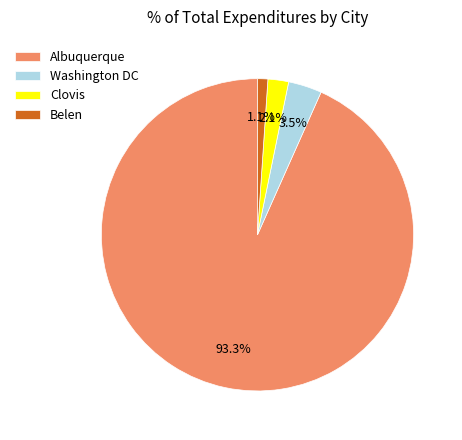

Rank the categories by value from highest to lowest.

Albuquerque, Washington DC, Clovis, Belen